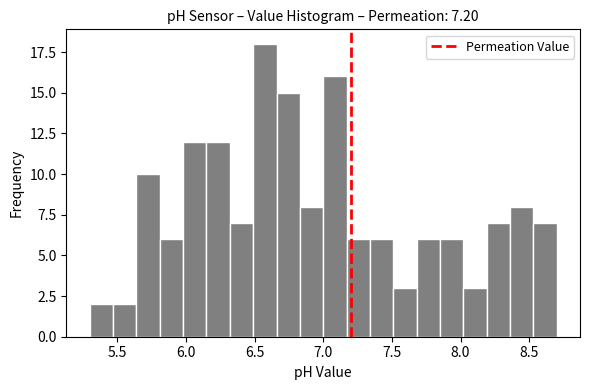

Read against the x-axis, roughly where is the centre of the tallest bar?

6.60